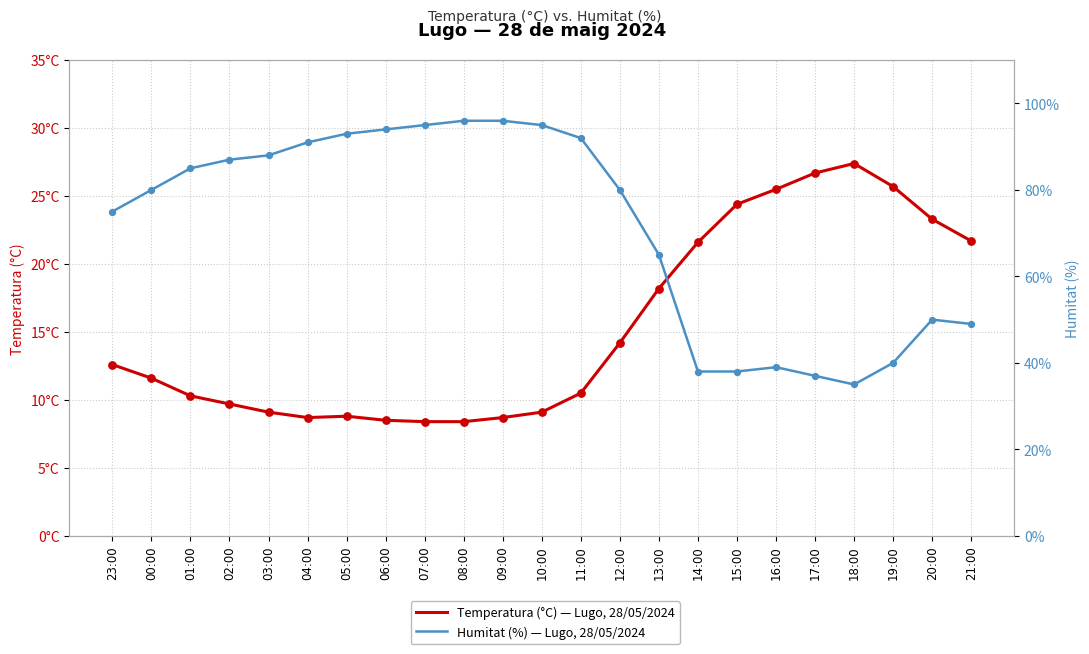

Which series reaches the minimum Y coordinate?

Temperatura (°C)